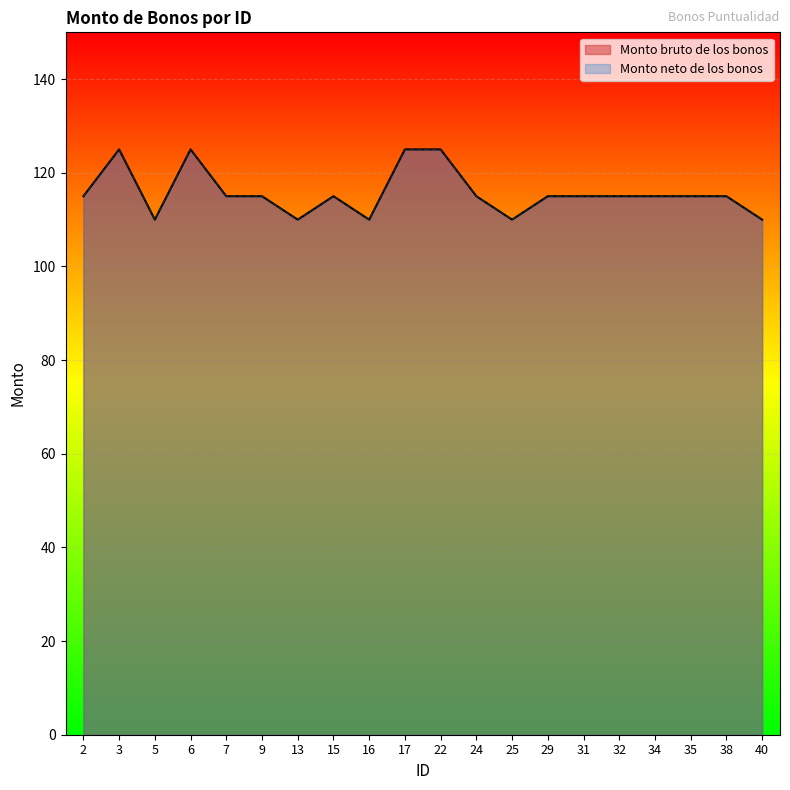

In Monto neto de los bonos, how many points are lower than both neighbors (excluding endpoints)?

4